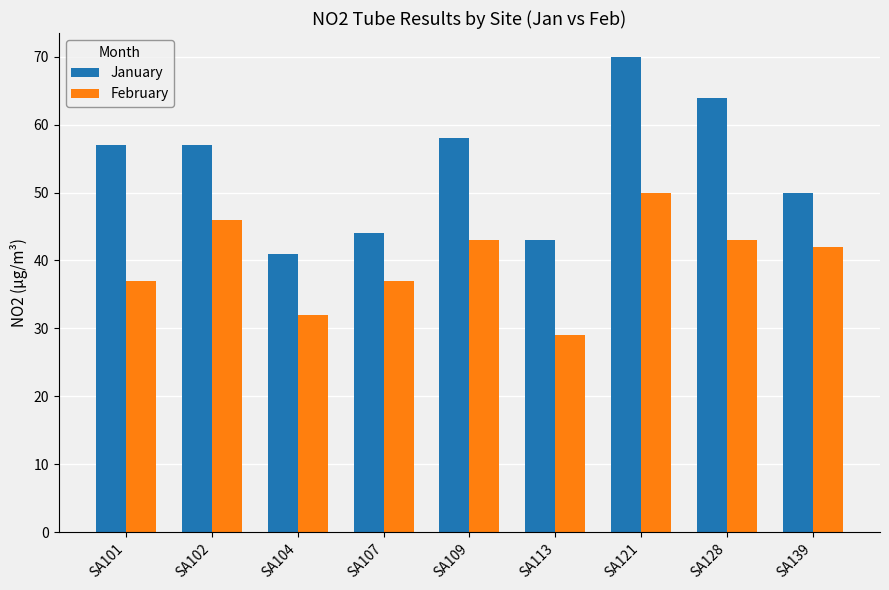

What is the maximum value shown in the chart?

70